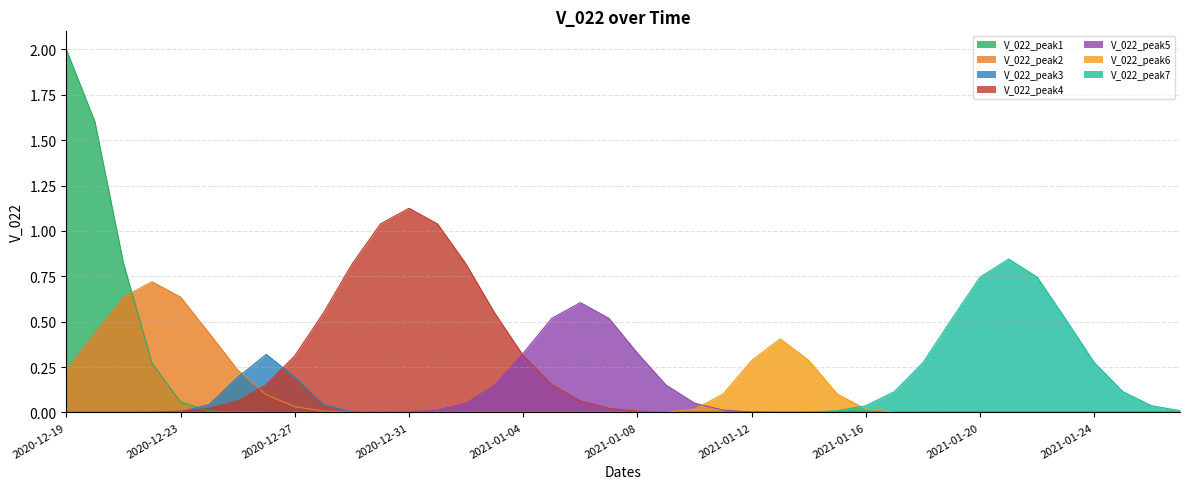

How many lines are shown in the chart?

7